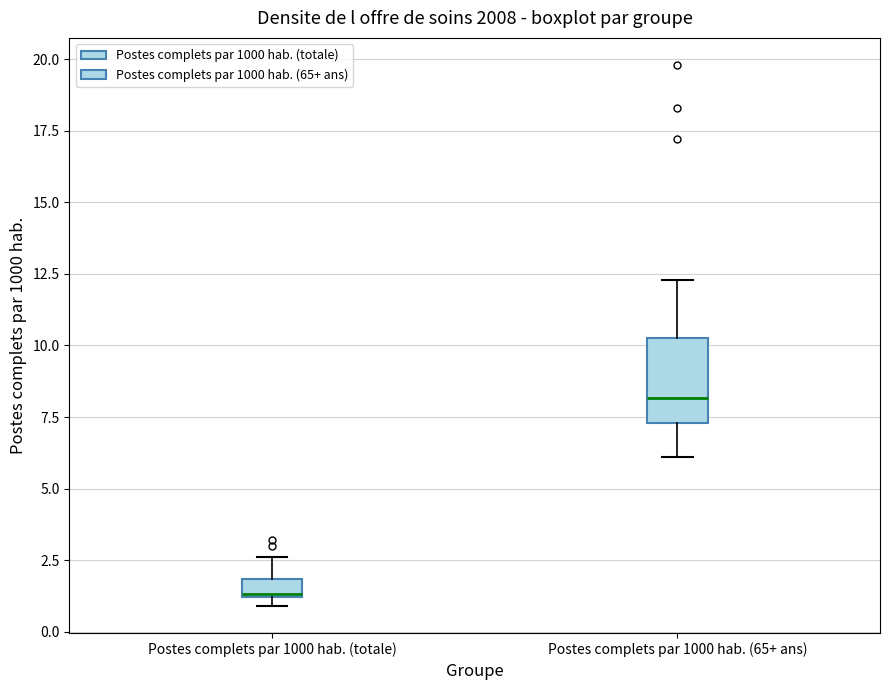

Which box has the lowest median line?

Postes complets par 1000 hab. (totale)